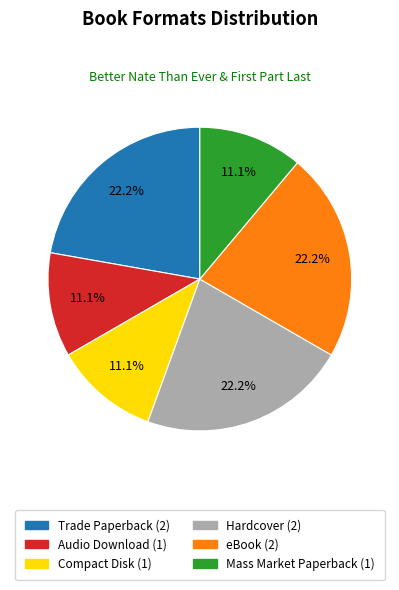

Combined, what portion of the pie is Compact Disk (1) and Audio Download (1)?

22.2%